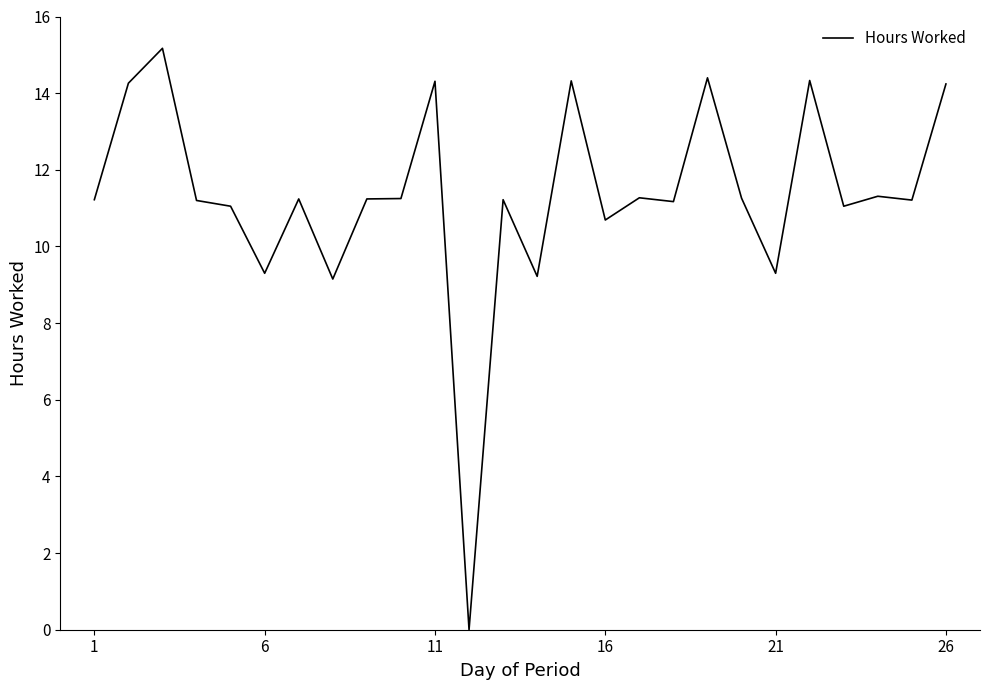

What is the greatest value displayed?

15.2